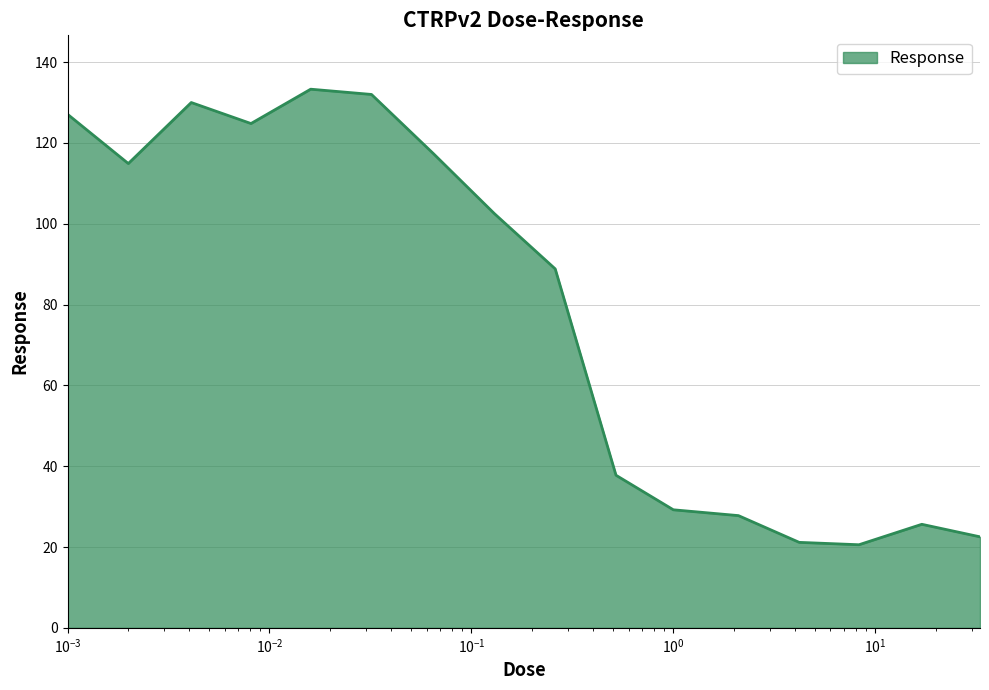

What is the difference between the maximum and minimum values?

112.7